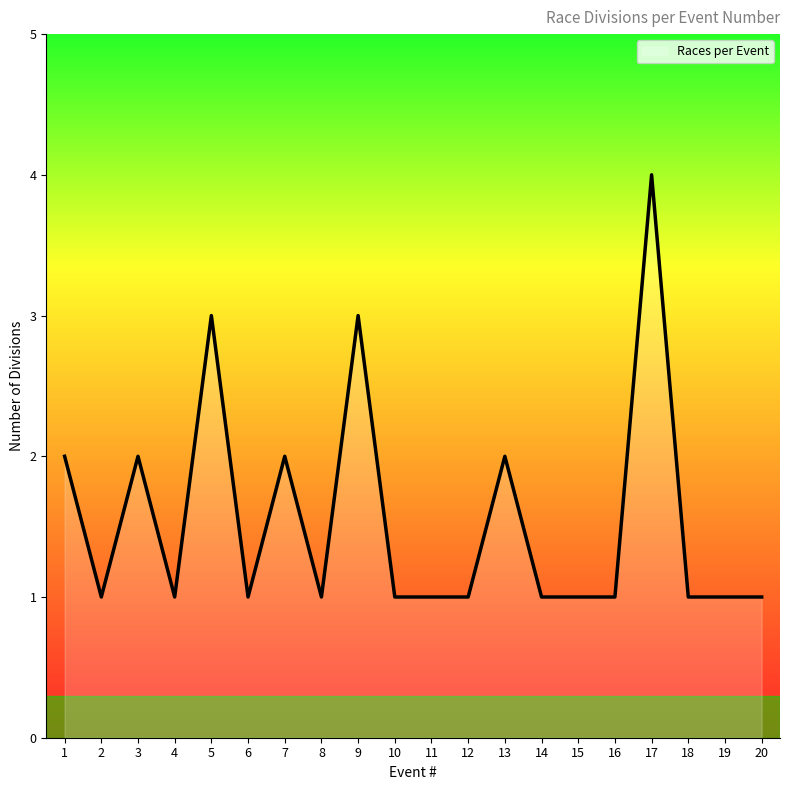

Is it true that the value at 17 is 4?

True